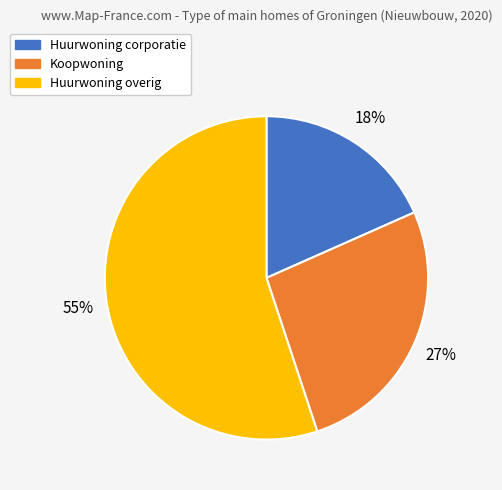

Is it true that Koopwoning is 27% of the pie?

True